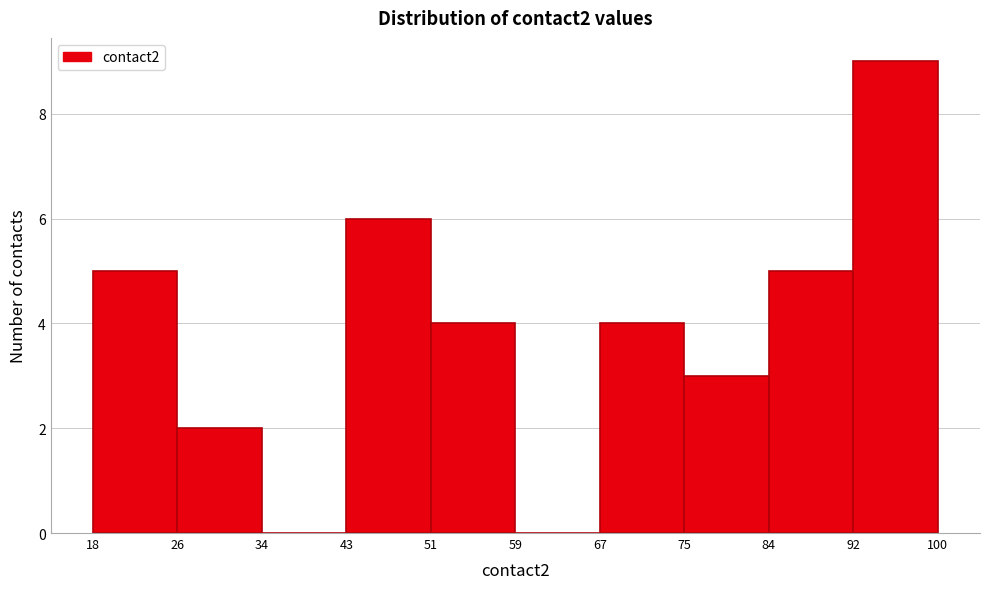

Reading left to right, transcribe this chart: for each bar, give the range it covers on the x-axis and its height. The values are not printed on the chart, so give them approximately, as read against the axis.

18 to 26: 5
26 to 34: 2
34 to 43: 0
43 to 51: 6
51 to 59: 4
59 to 67: 0
67 to 75: 4
75 to 84: 3
84 to 92: 5
92 to 100: 9